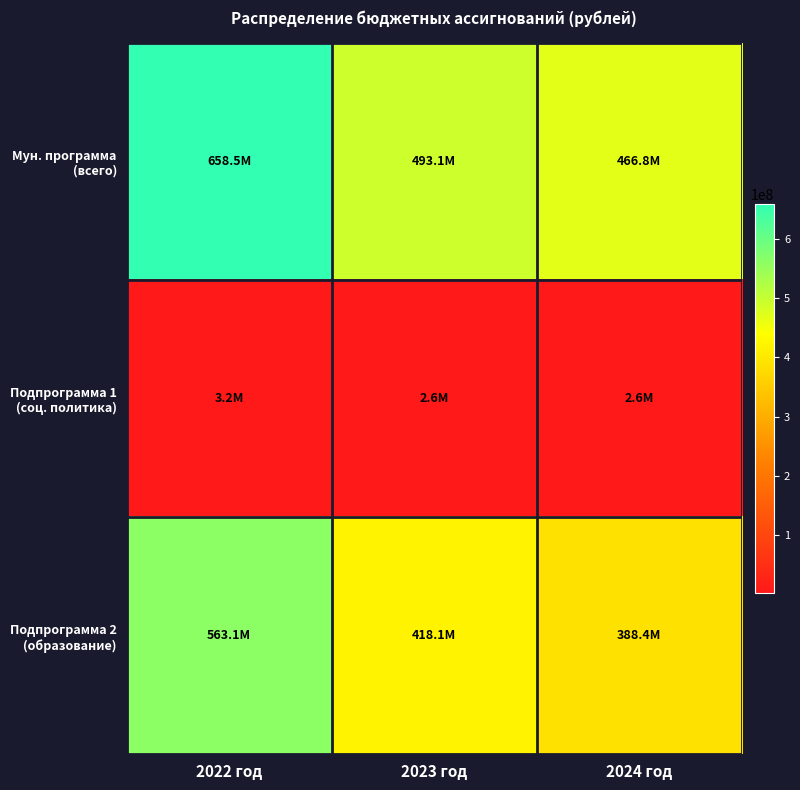

What is the smallest value displayed?

2575715.6